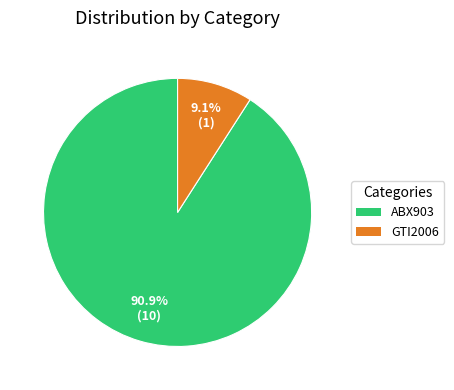

To the nearest percent, what is the difference between the largest and smallest slice percentages?

82%